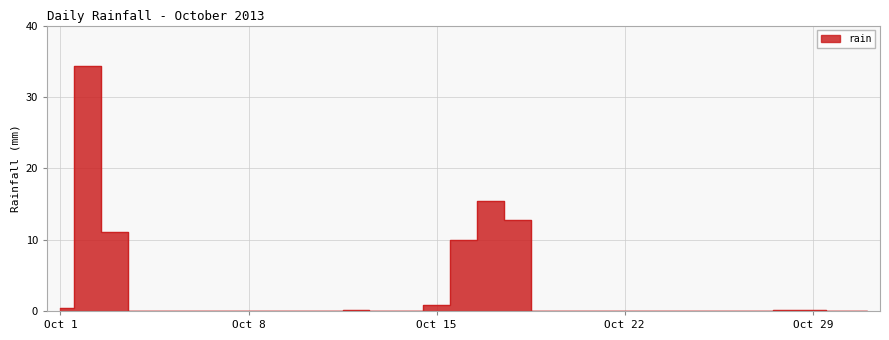

How many categories are shown in the chart?

31